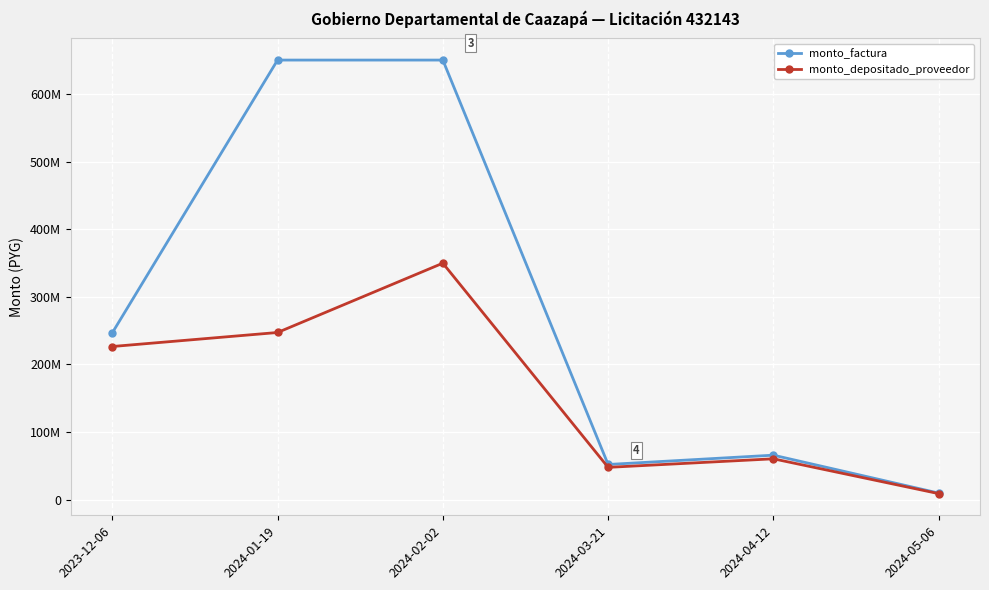

What is the label of the 2nd point from the left?

2024-01-19